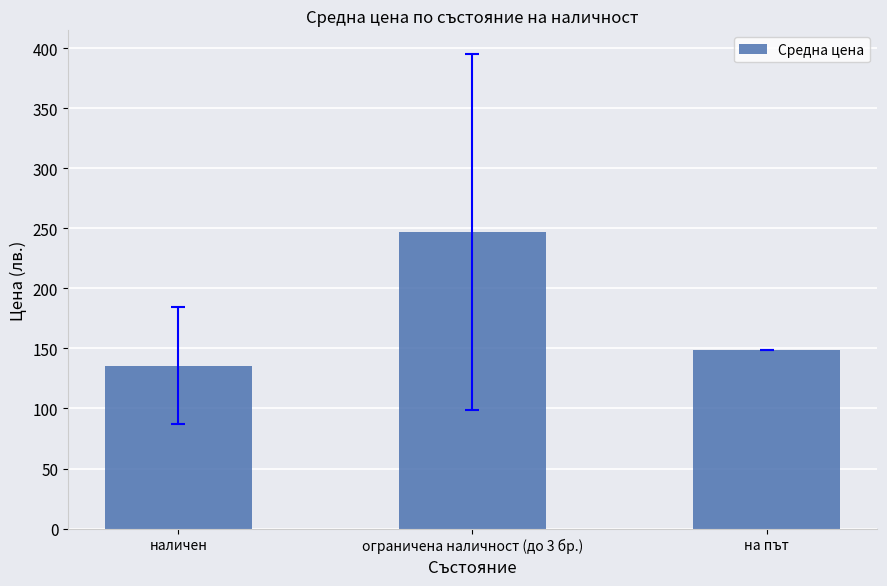

What is the value of the 3rd bar from the left?

149.0